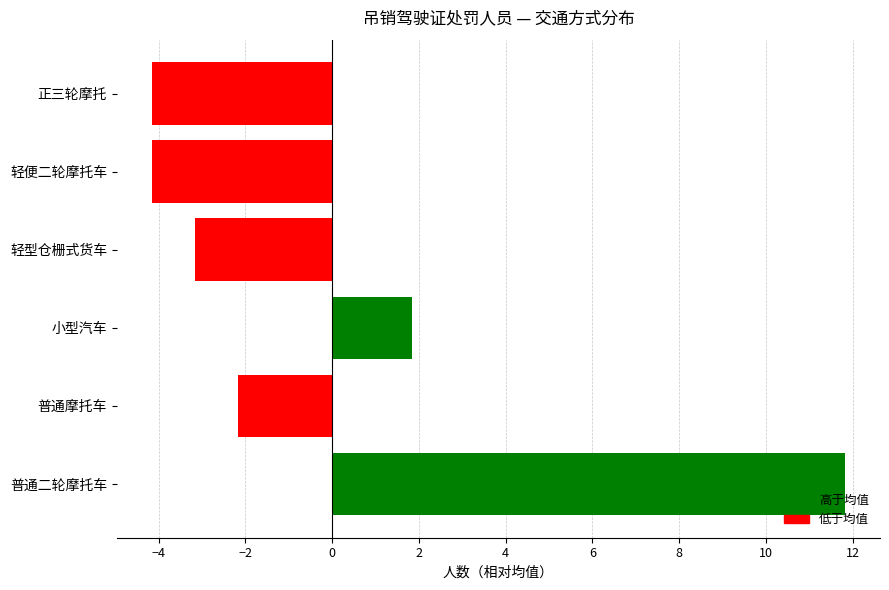

True or false: the data shows 5.6 at 普通二轮摩托车.

False